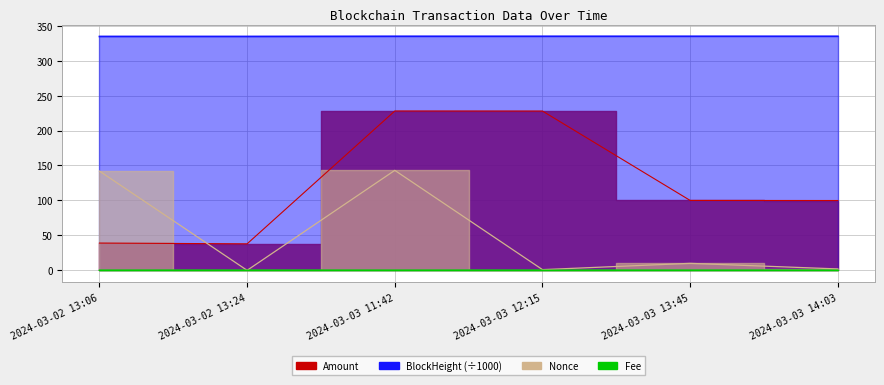

Which series changed the most between 2024-03-02 13:06 and 2024-03-03 12:15?

Amount